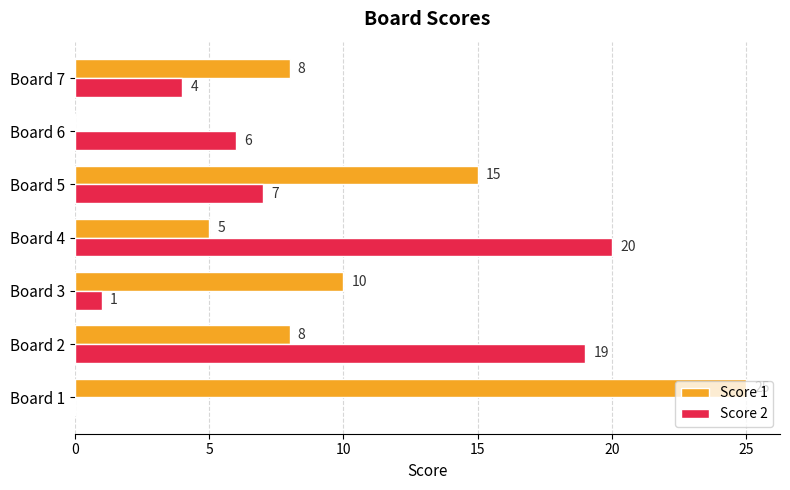

What are all the series names shown in the legend?

Score 1, Score 2